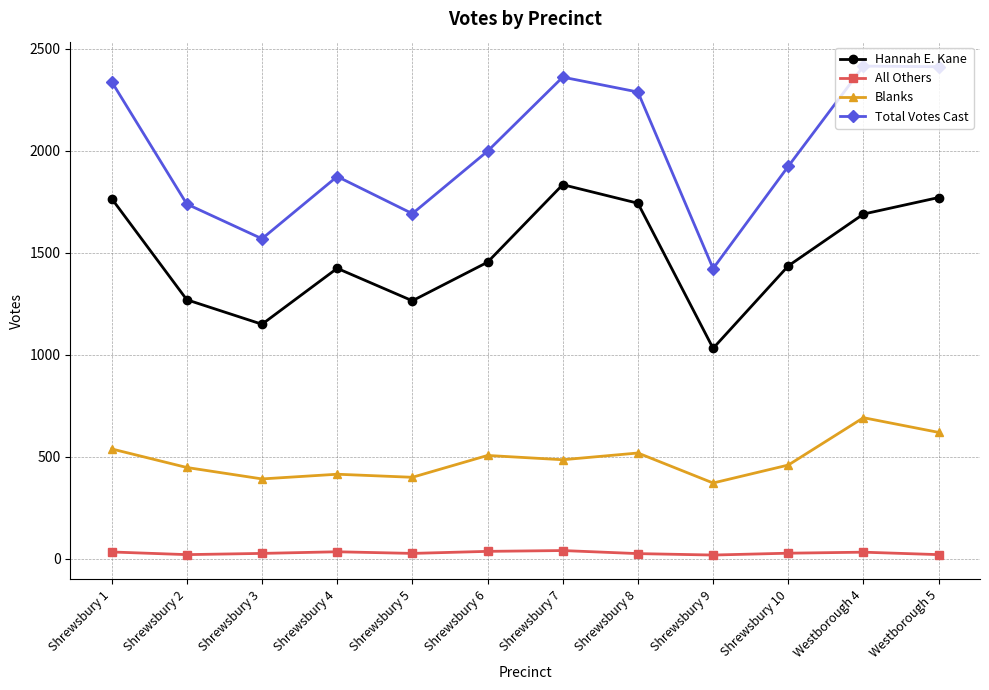

What is the difference between the highest and lowest values at Westborough 5?

2391